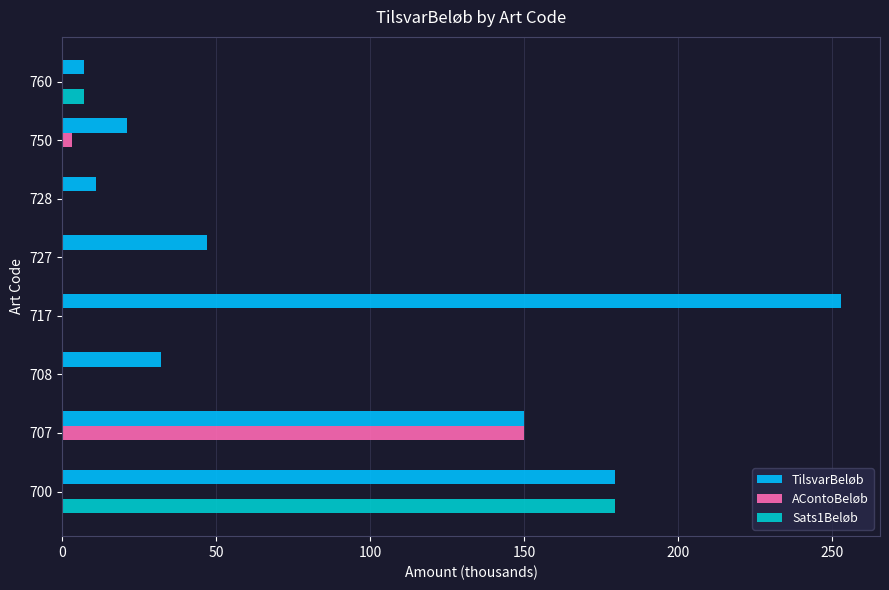

Is the value of TilsvarBeløb at 727 greater than the value of Sats1Beløb at 727?

Yes